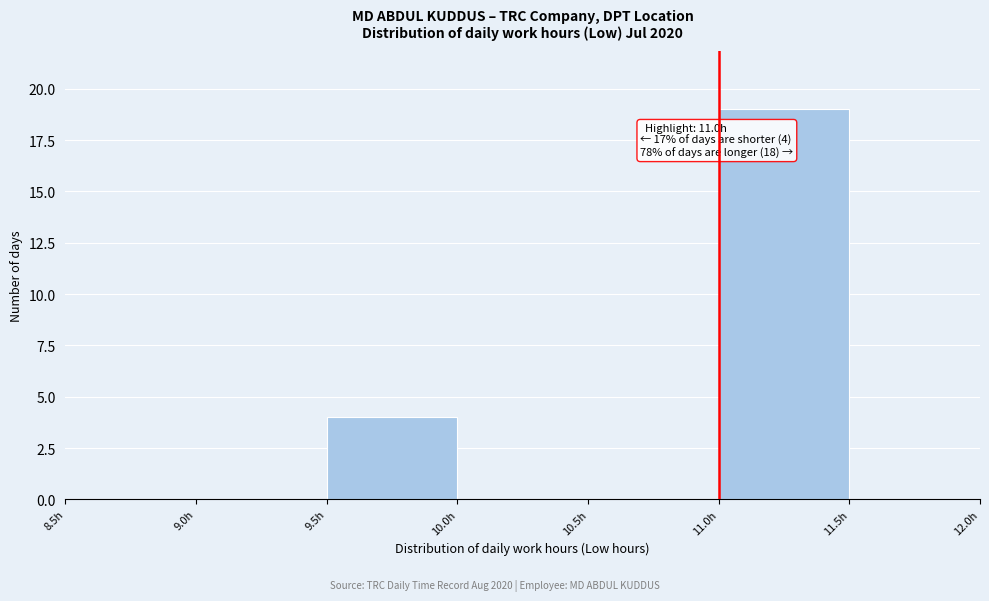

Which range on the x-axis has the tallest bar?

11.0 to 11.5